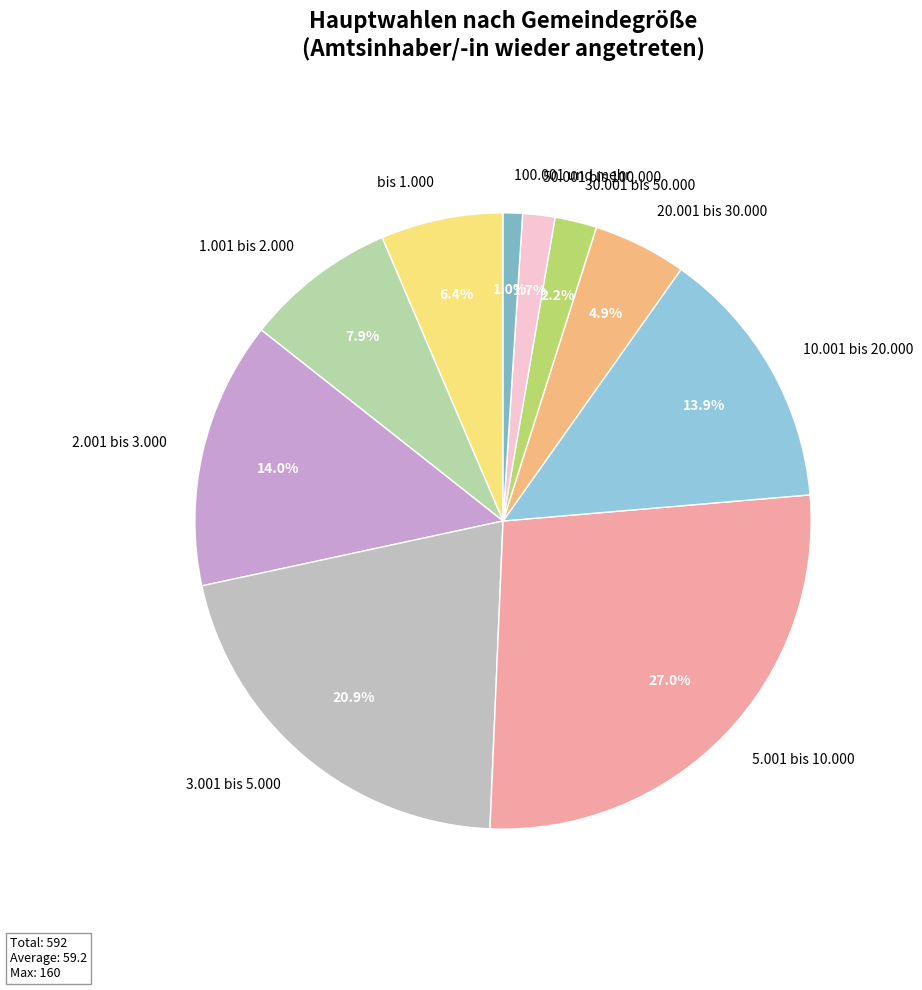

Approximately how many times larger is the value at 50.001 bis 100.000 compared to 2.001 bis 3.000?

0.1